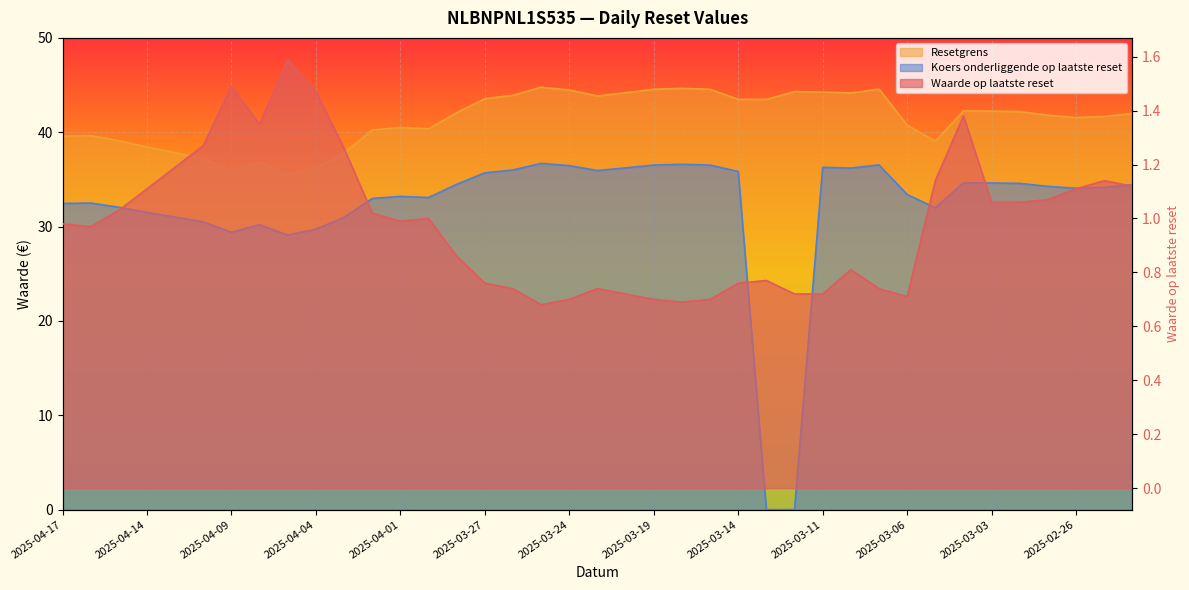

Rank the series by their maximum value, from lowest to highest.

Waarde op laatste reset, Koers onderliggende op laatste reset, Resetgrens